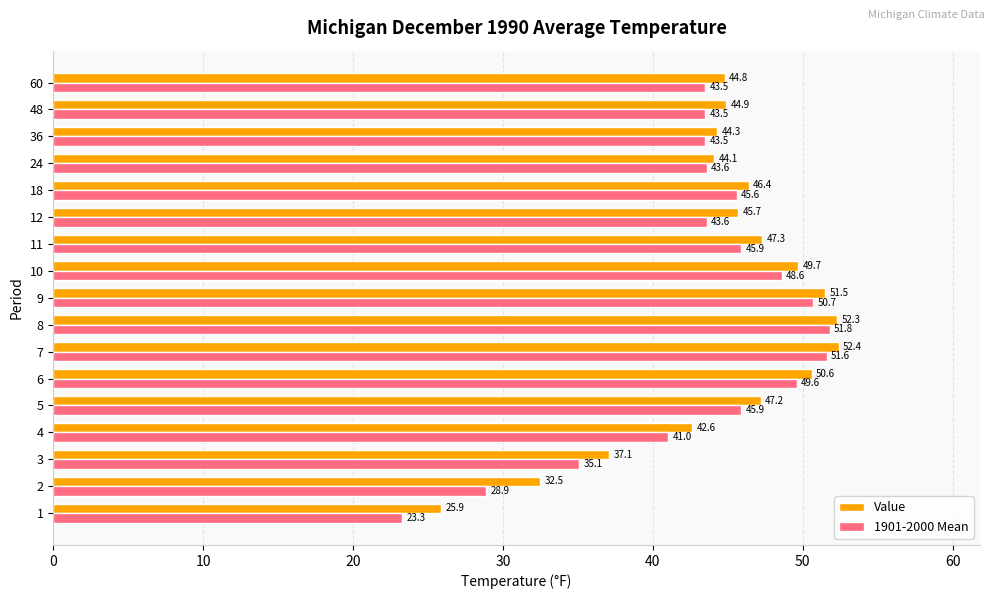

How many data points in Value are less than 45?

8